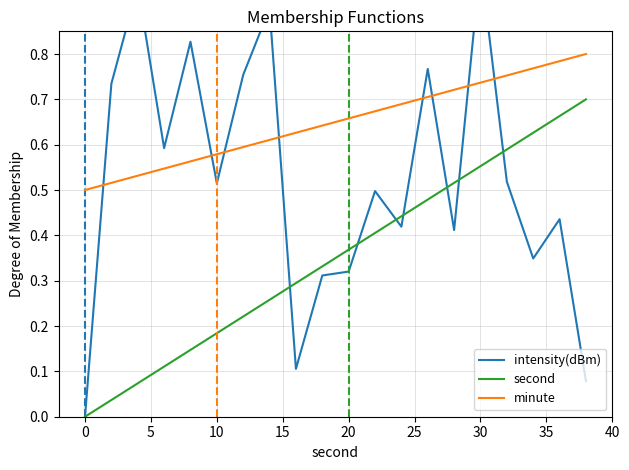

True or false: second and intensity(dBm) intersect in this chart.

True